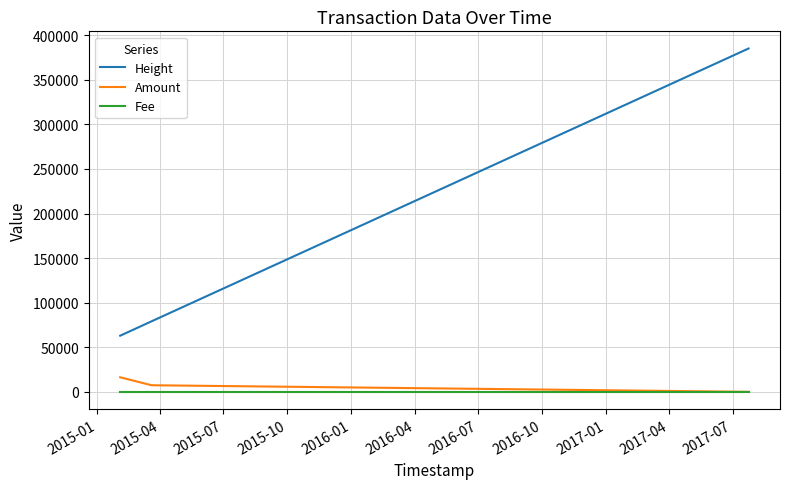

What are all the series names shown in the legend?

Height, Amount, Fee